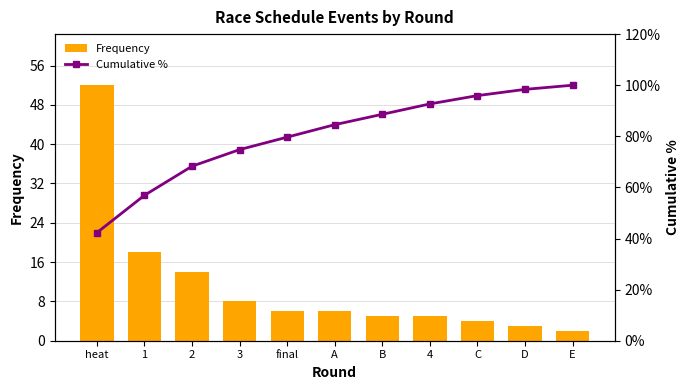

Is it true that Frequency equals 3.0 at D?

True